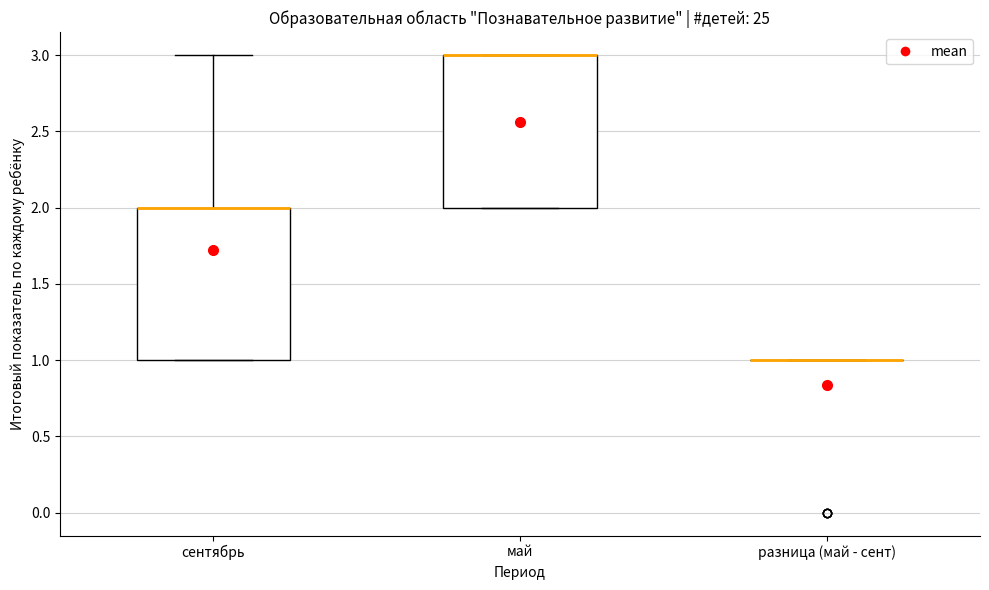

Reading left to right, transcribe this box plot: for each box, give where its median line is, the range the box spans, and where its two whiskers end, as read against the y-axis. The values are not printed on the chart, so give them approximately, as read against the axis.

сентябрь: median 2 (drawn on the box's upper edge), box 1 to 2, whiskers 1 to 3
май: median 3 (drawn on the box's upper edge), box 2 to 3, whiskers 2 to 3
разница (май - сент): box collapsed to a line at 1, whiskers 1 to 1